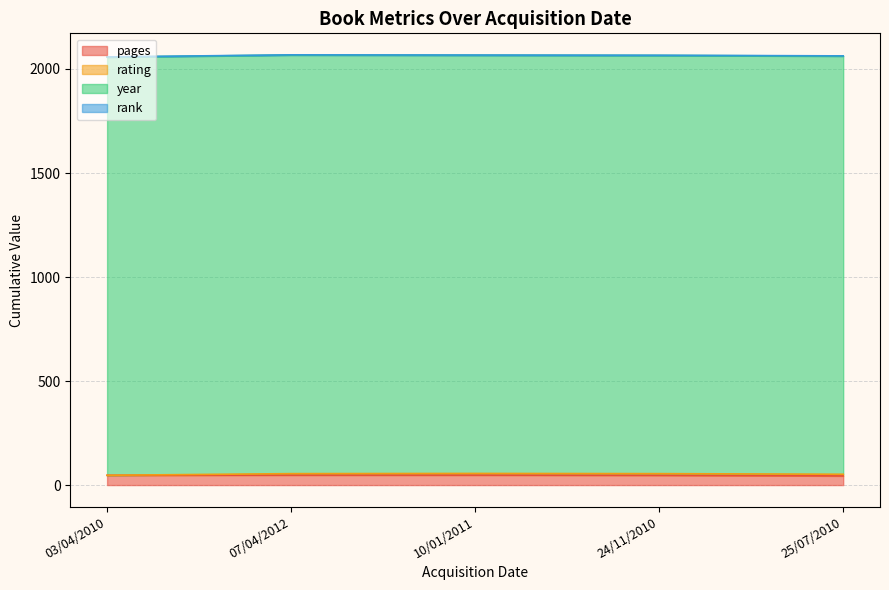

True or false: rating has a value of 7 at 07/04/2012.

True